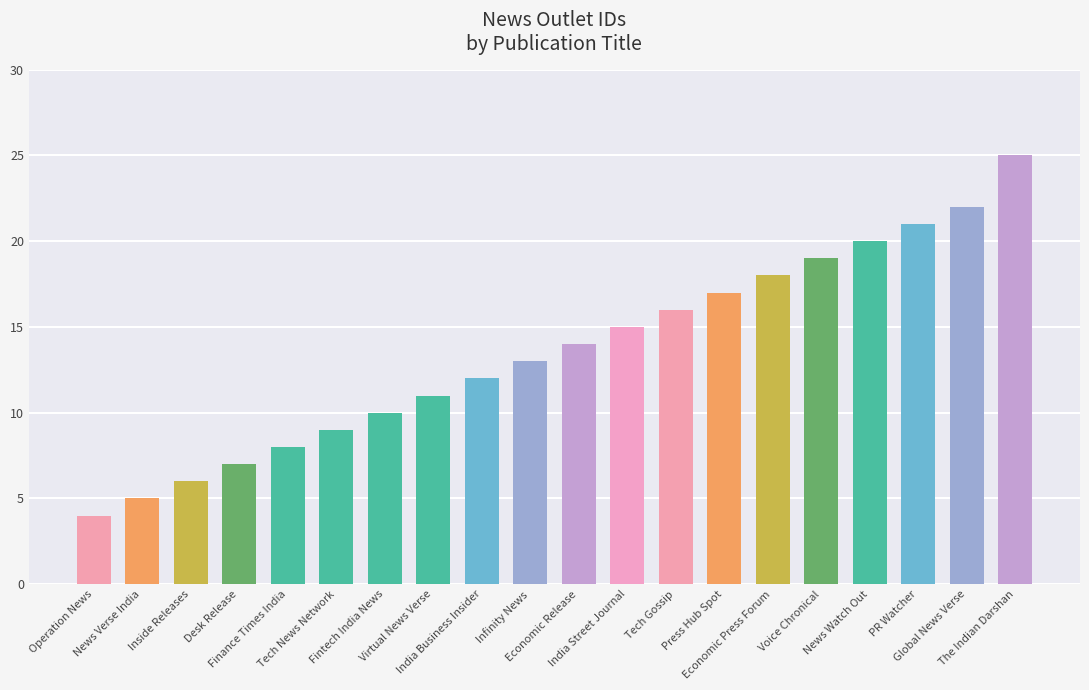

What is the difference between the maximum and second lowest values?

20